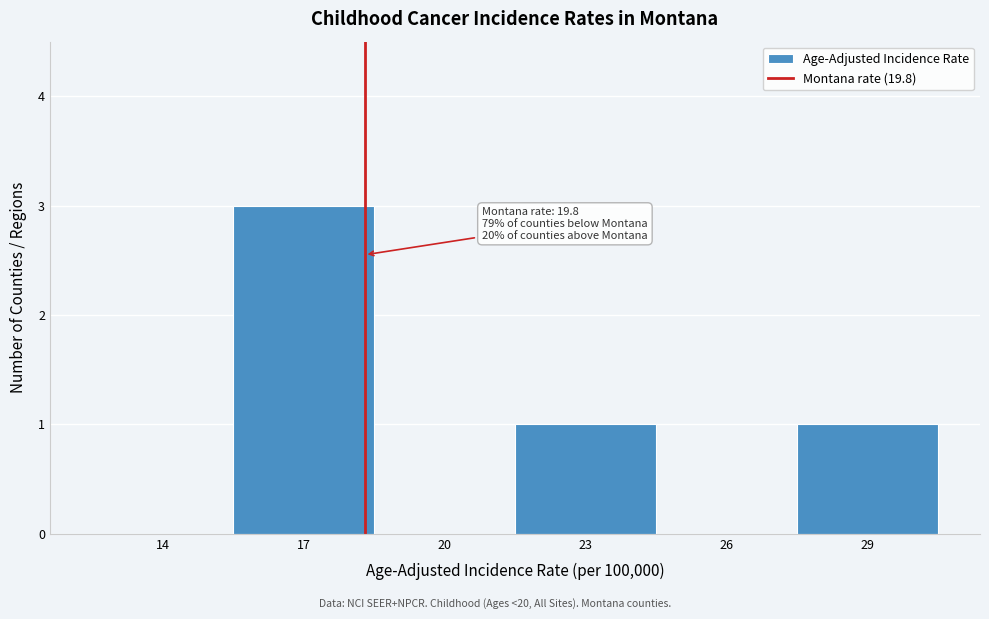

Reading left to right, list all the values displayed in this chart.

14=0	17=3	20=0	23=1	26=0	29=1